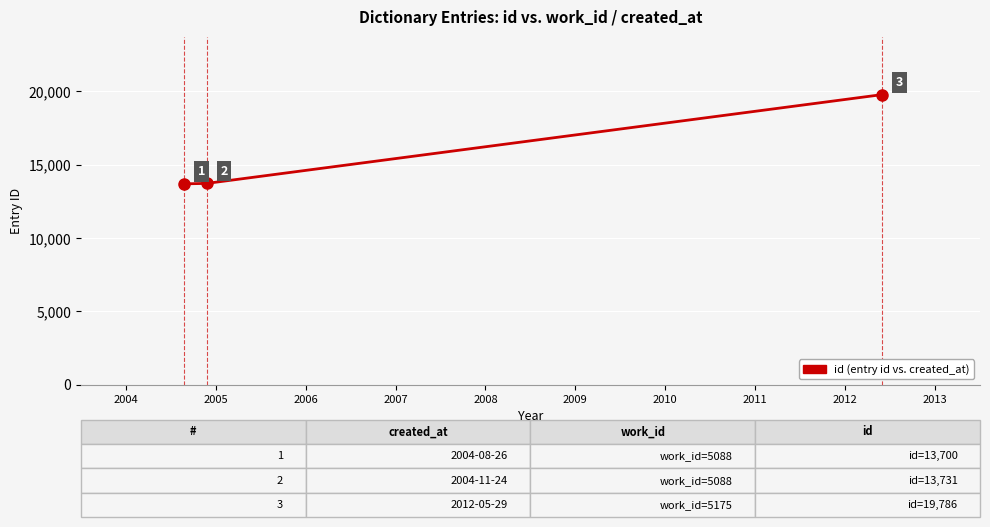

What is the minimum value shown in the chart?

13700